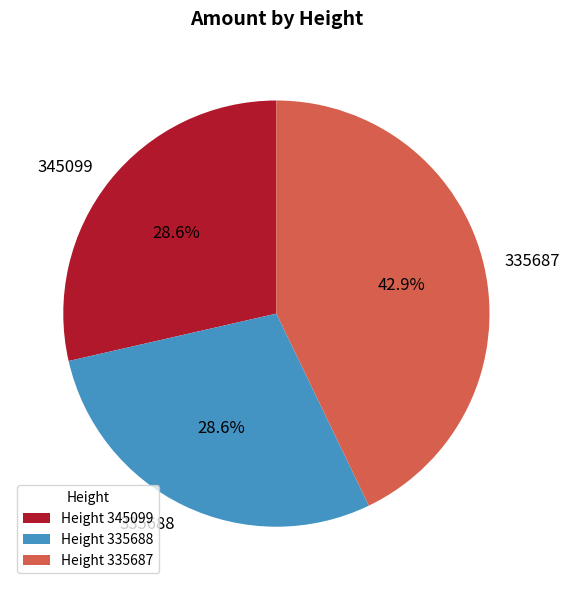

Combined, what portion of the pie is 345099 and 335688?

57.1%